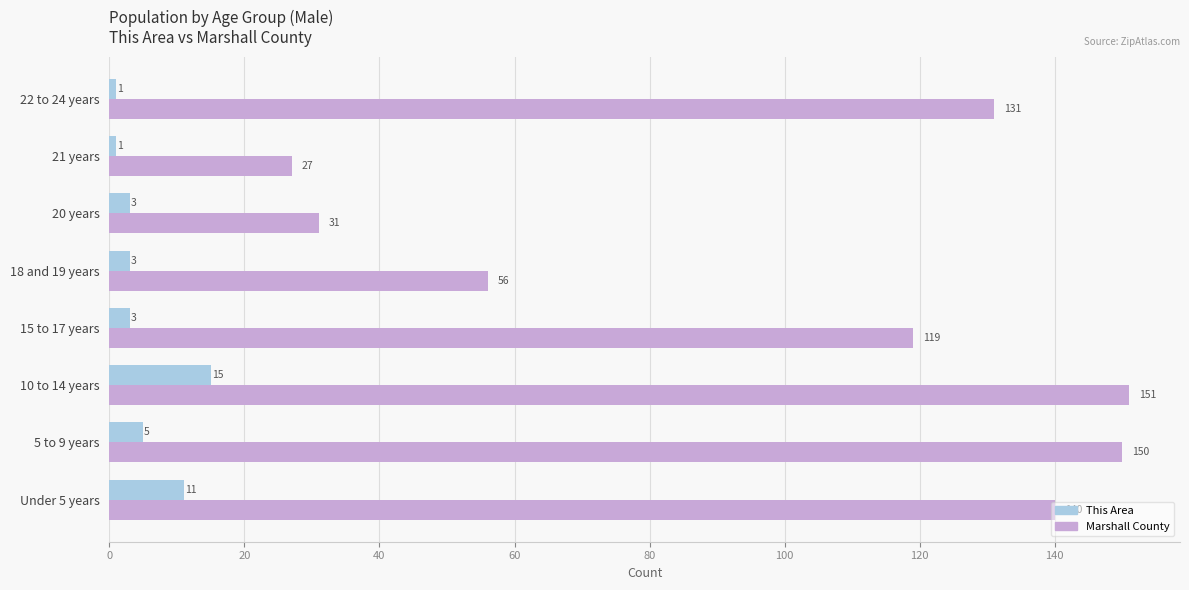

The value of Marshall County at 20 years is 31. True or false?

True